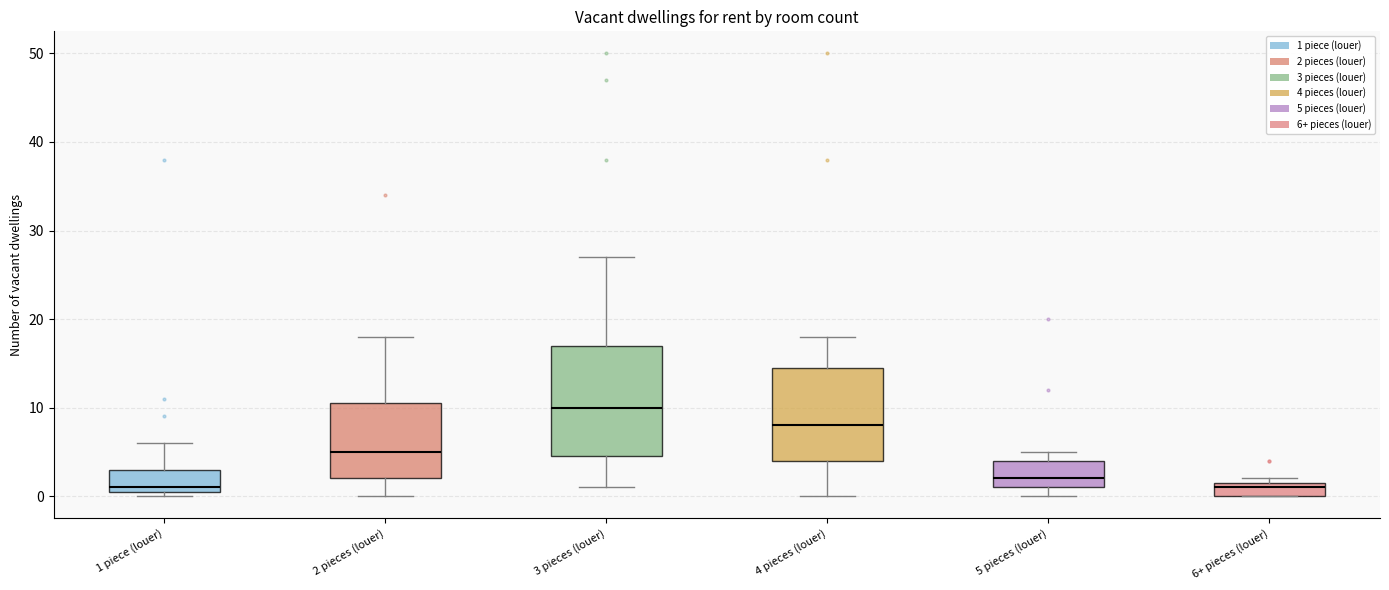

Where does the median line of the box for 5 pieces (louer) sit on the y-axis? The values are not printed on the chart, so give them approximately, as read against the axis.

2